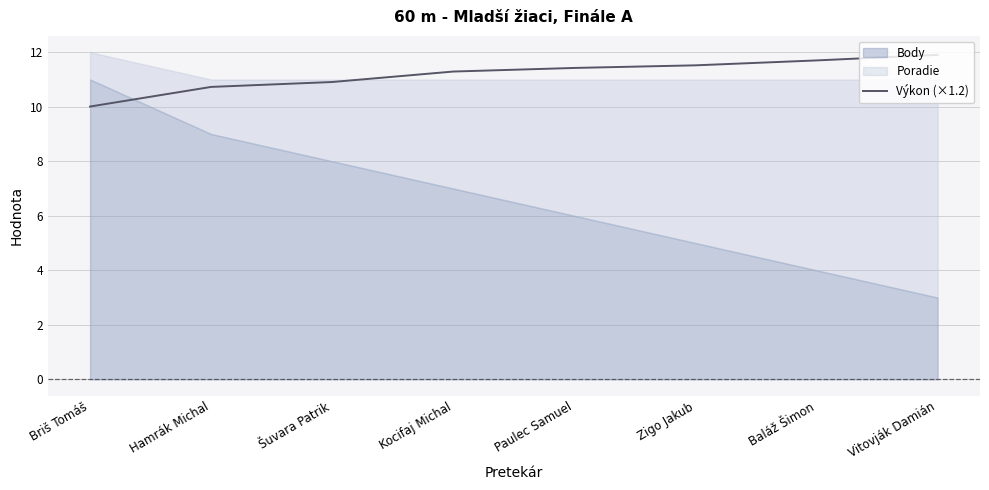

What is the maximum value for Výkon (×1.2)?

11.9